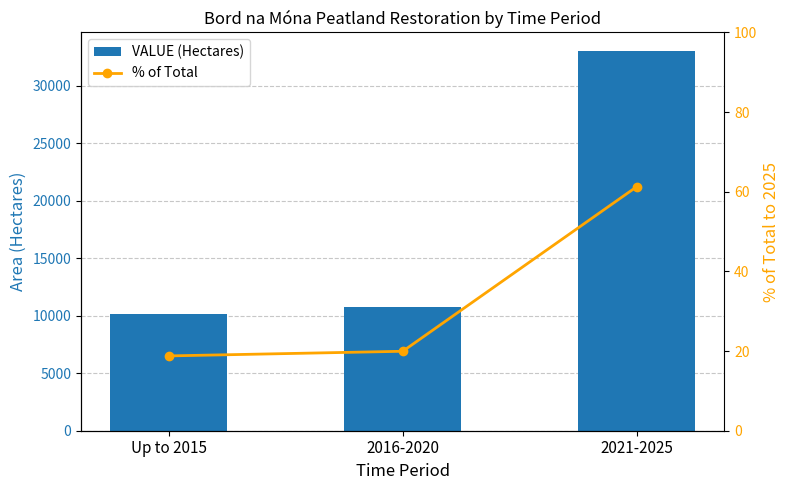

List the series in order of their overall mean, highest first.

VALUE (Hectares), % of Total